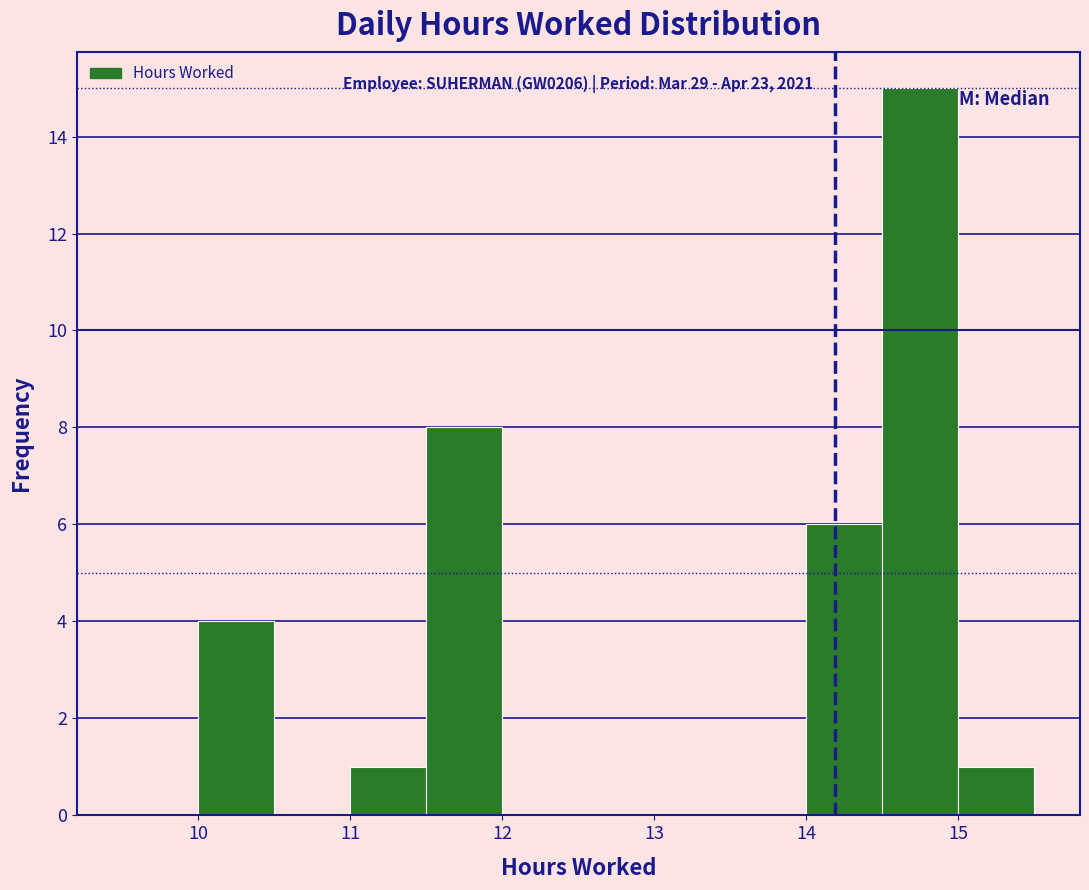

Which range on the x-axis has the tallest bar?

14.5 to 15.0